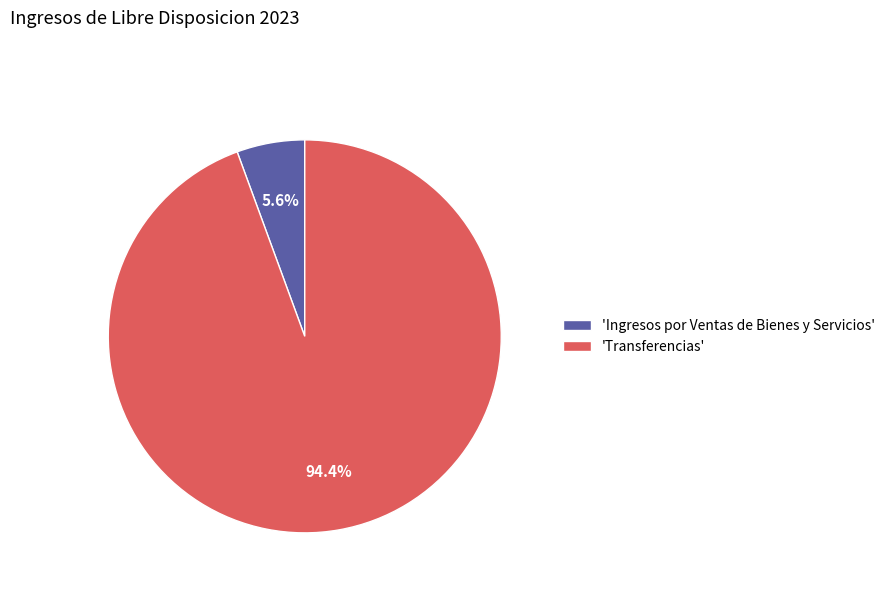

Which slice is the largest?

'Transferencias'